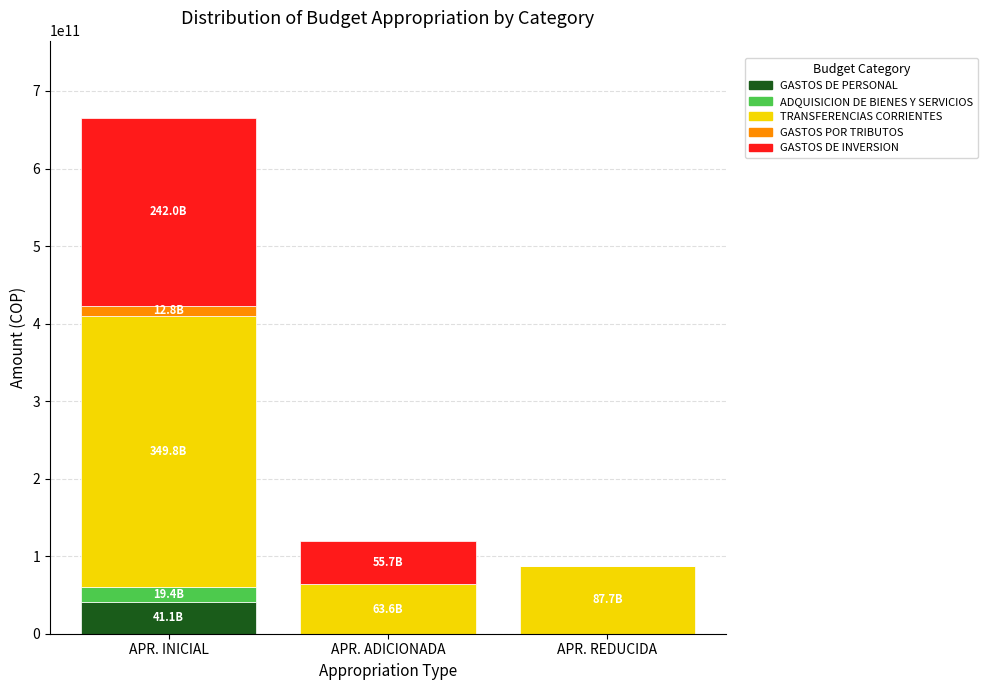

Reading left to right, list the values for the GASTOS DE PERSONAL series.

APR. INICIAL=41107301000	APR. ADICIONADA=0	APR. REDUCIDA=0